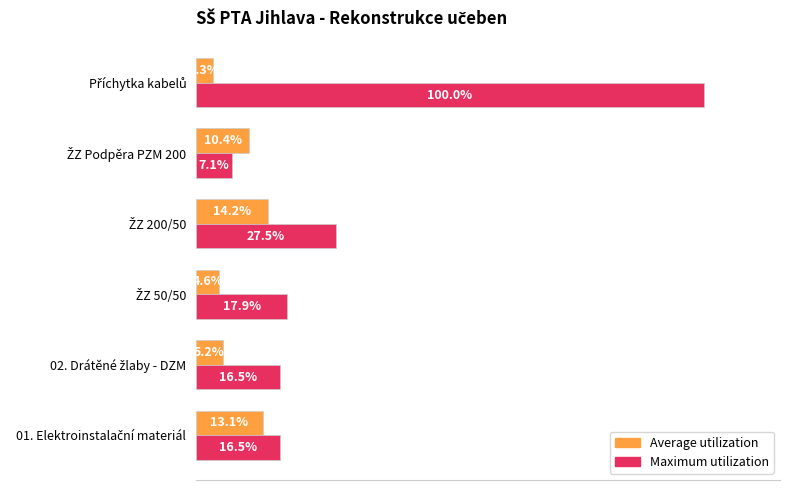

Which series has the widest spread of values?

Maximum utilization